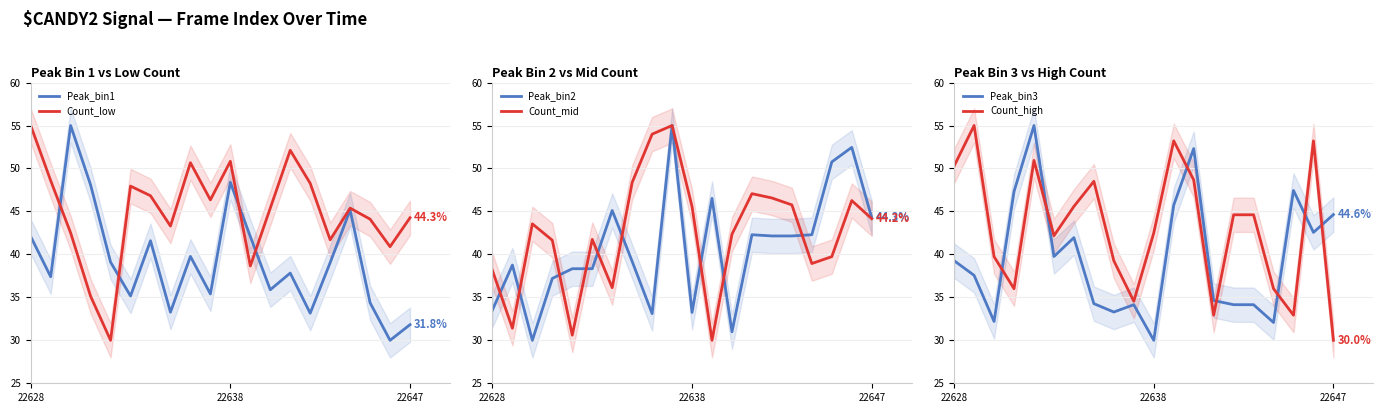

What is the sum of all Count_high values?

860.7